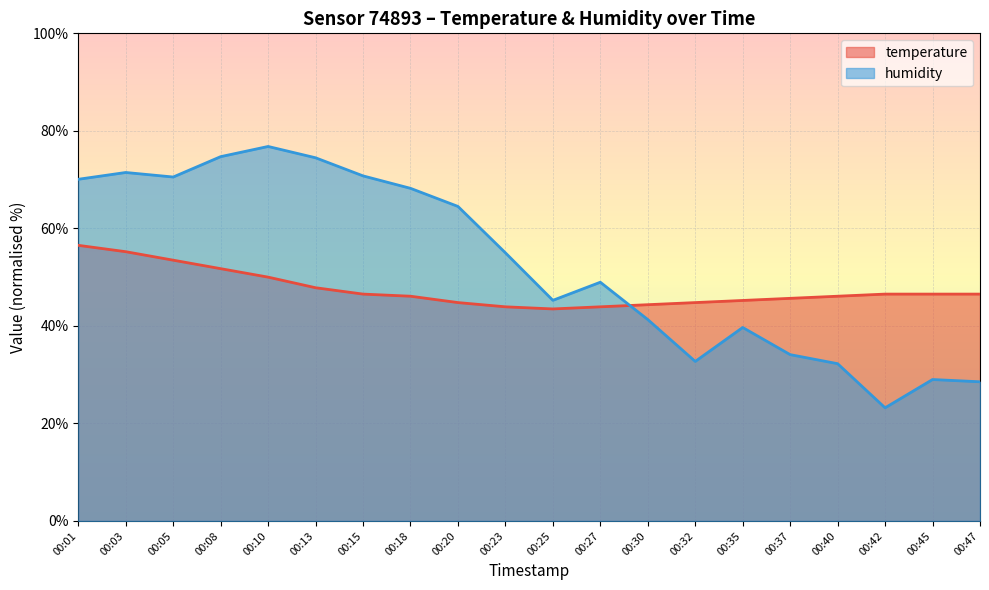

What is the maximum value for humidity?

76.8